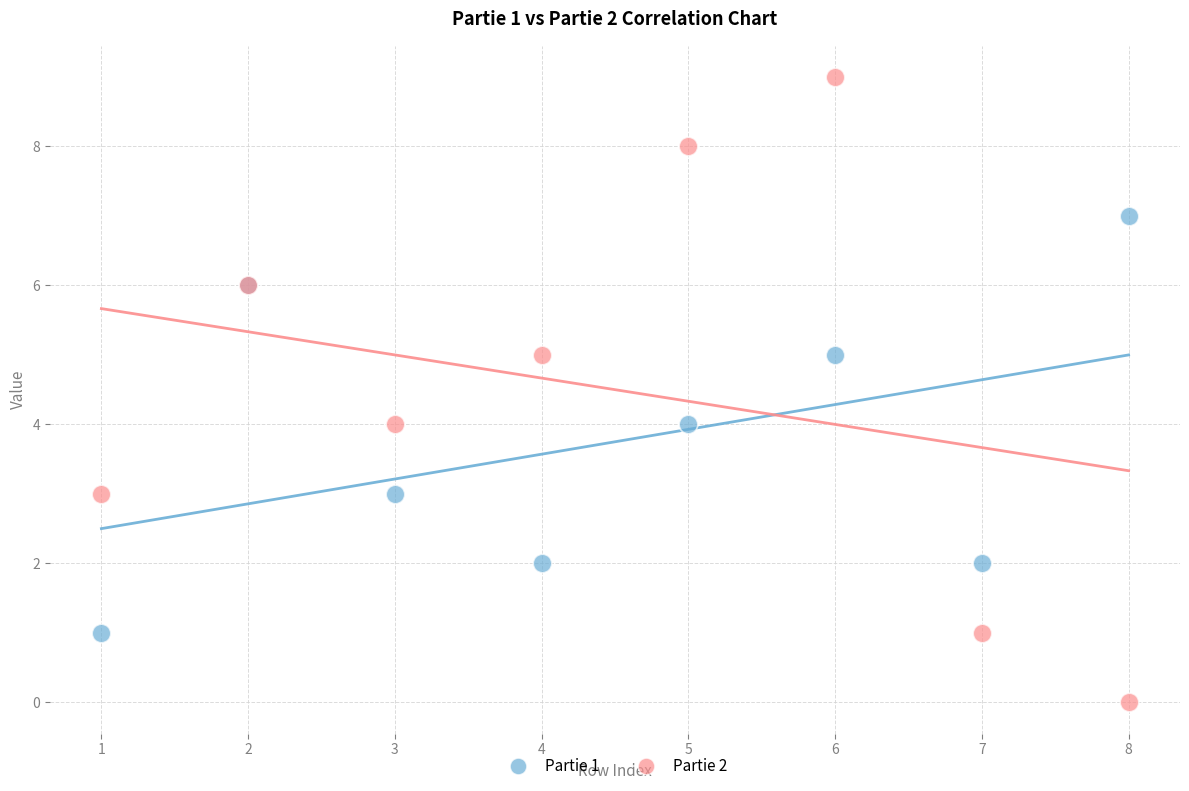

Which series reaches the maximum Y coordinate?

Partie 2